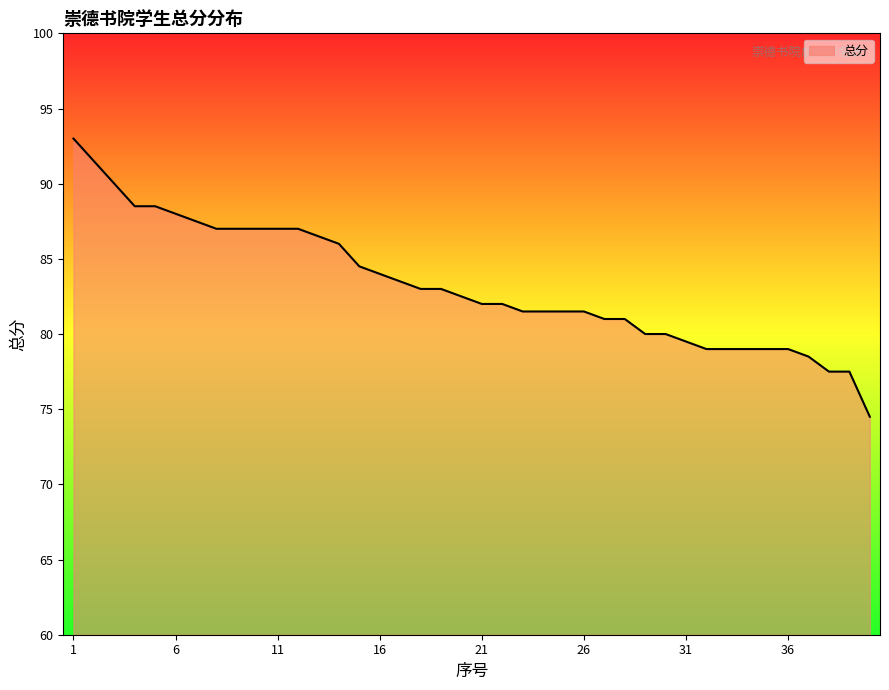

Reading left to right, what are all the values shown in this chart?

93.0	91.5	90.0	88.5	88.5	88.0	87.5	87.0	87.0	87.0	87.0	87.0	86.5	86.0	84.5	84.0	83.5	83.0	83.0	82.5	82.0	82.0	81.5	81.5	81.5	81.5	81.0	81.0	80.0	80.0	79.5	79.0	79.0	79.0	79.0	79.0	78.5	77.5	77.5	74.5